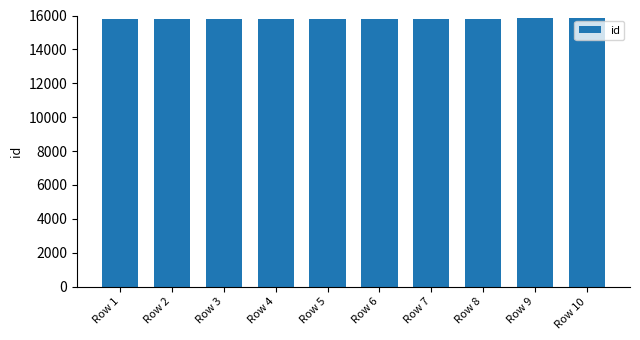

What is the greatest value displayed?

15868